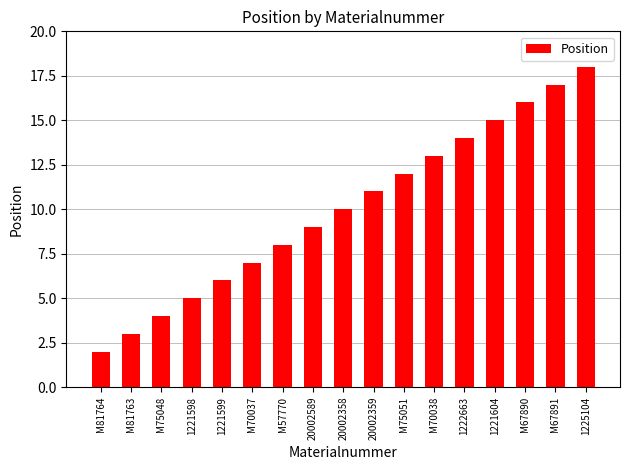

The chart shows a value of 9 at 1222663. True or false?

False